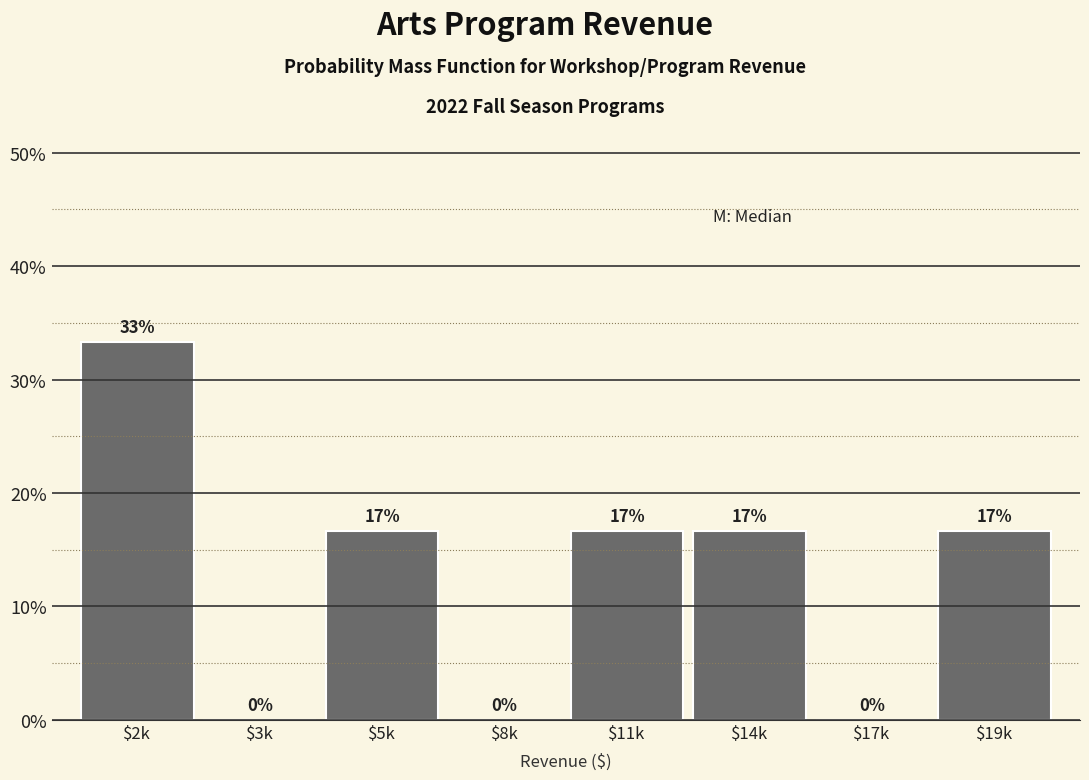

Are the bars horizontal?

No